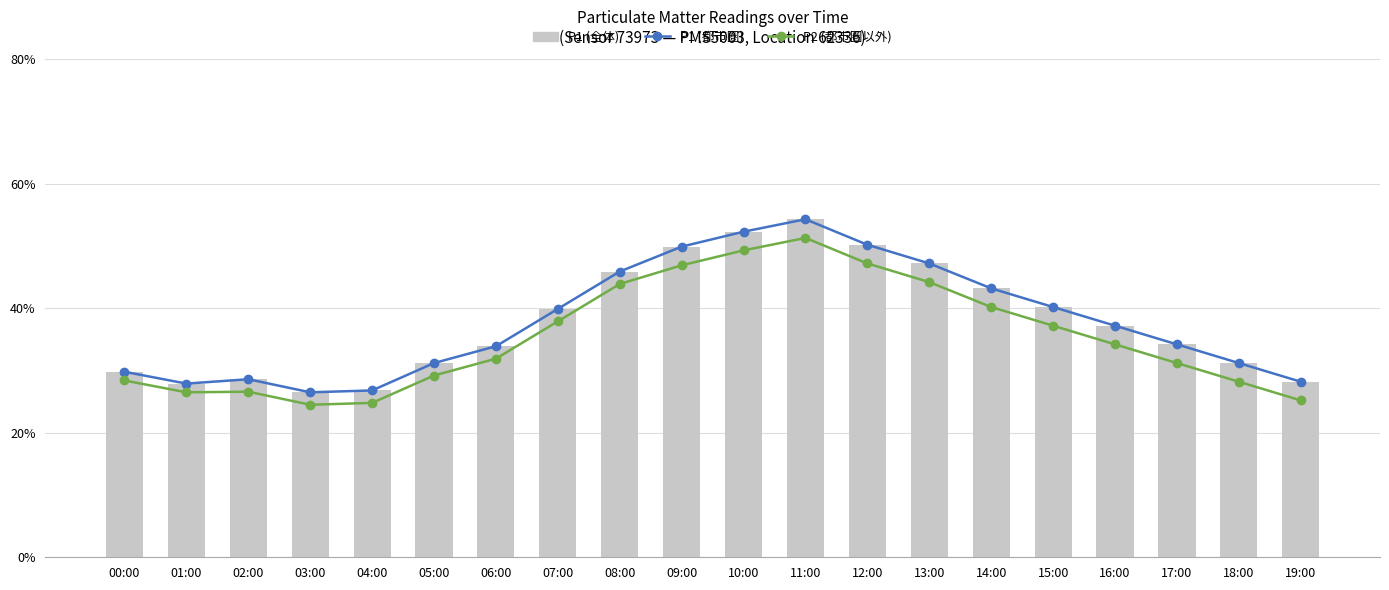

What is the difference between the highest and lowest values at 19:00?

3.0